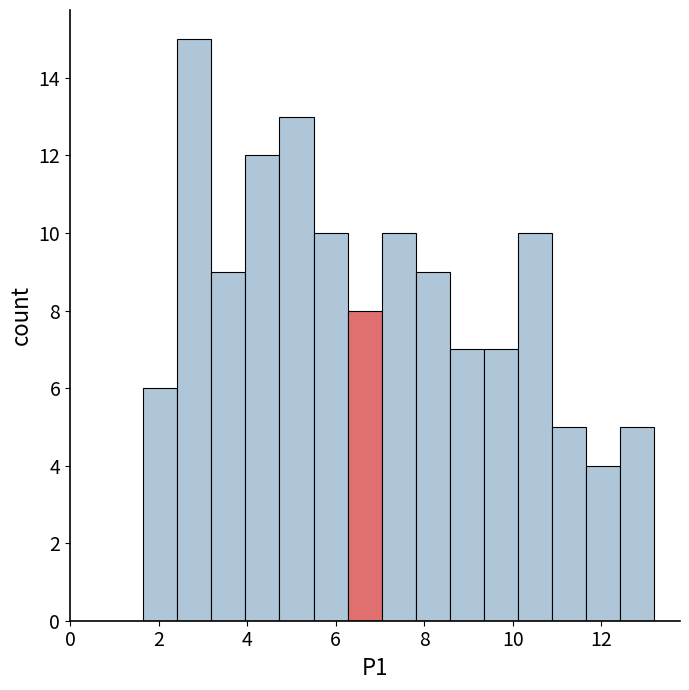

Around what value on the x-axis is the tallest bar? Give the approximate position of its centre, as read against the axis.

2.8